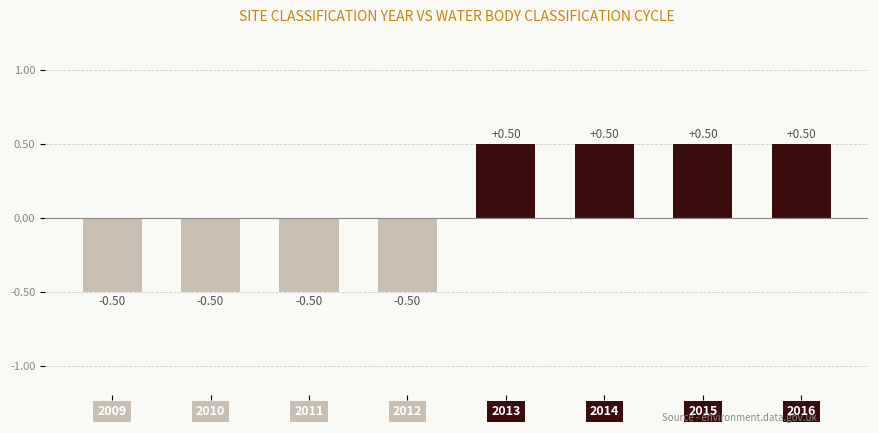

Is it true that the value at 2013 is 0.2?

False